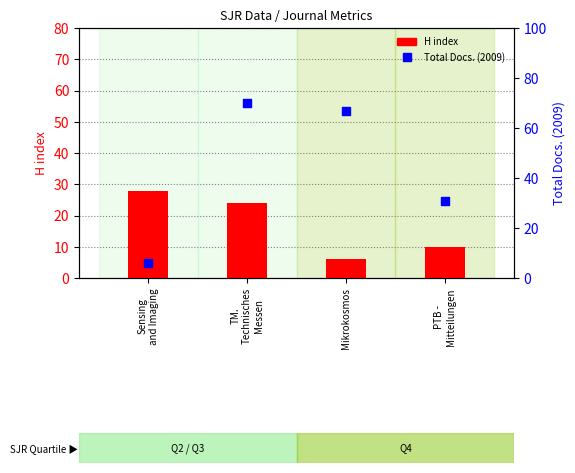

What are all the series names shown in the legend?

H index, Total Docs. (2009)